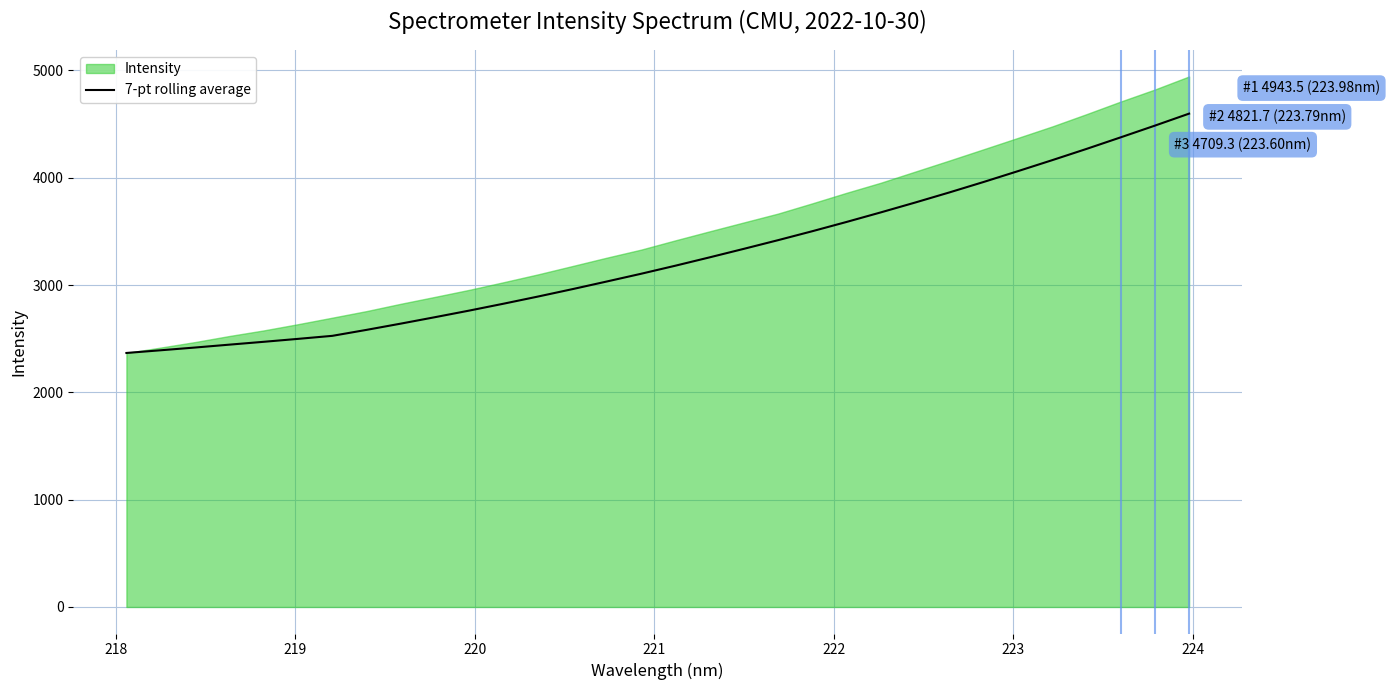

What is the minimum value for 7-pt rolling average?

2366.9